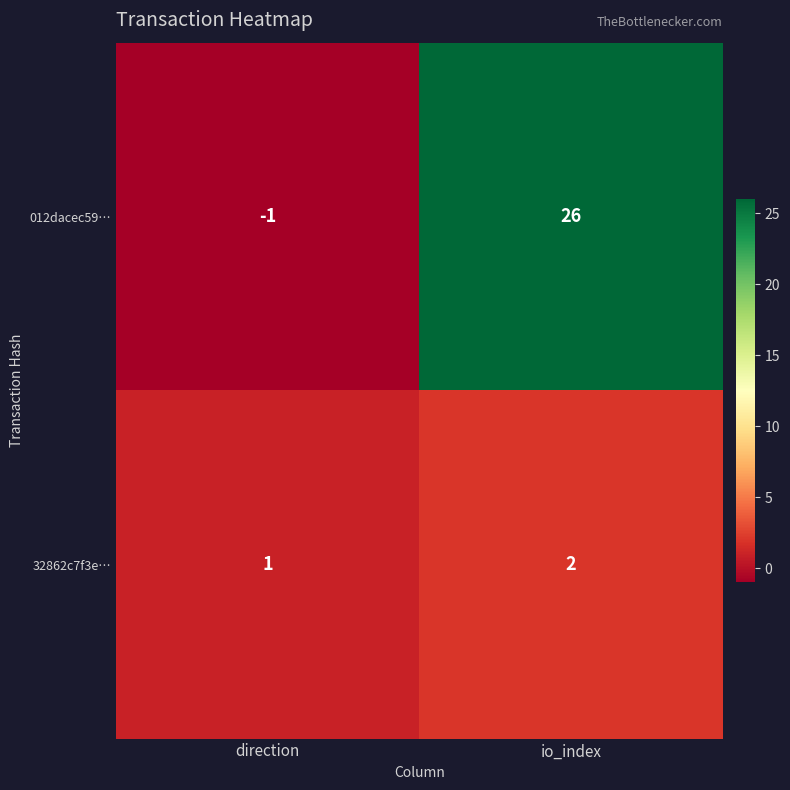

How many values in 012dacec59… are below zero?

1